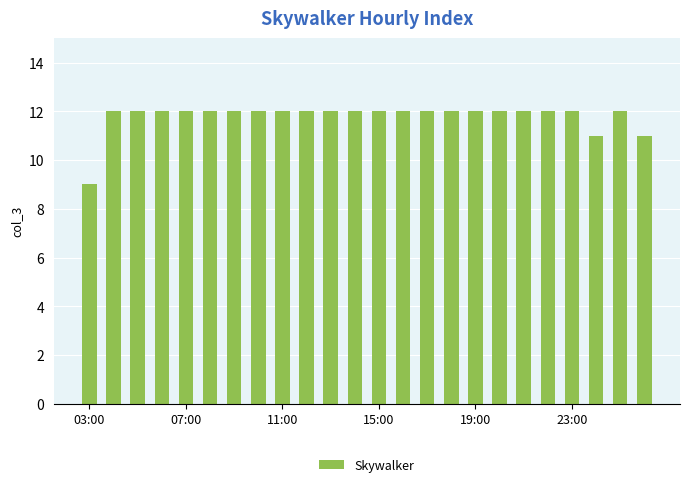

Reading left to right, extract all data points from this chart.

9	12	12	12	12	12	12	12	12	12	12	12	12	12	12	12	12	12	12	12	12	11	12	11